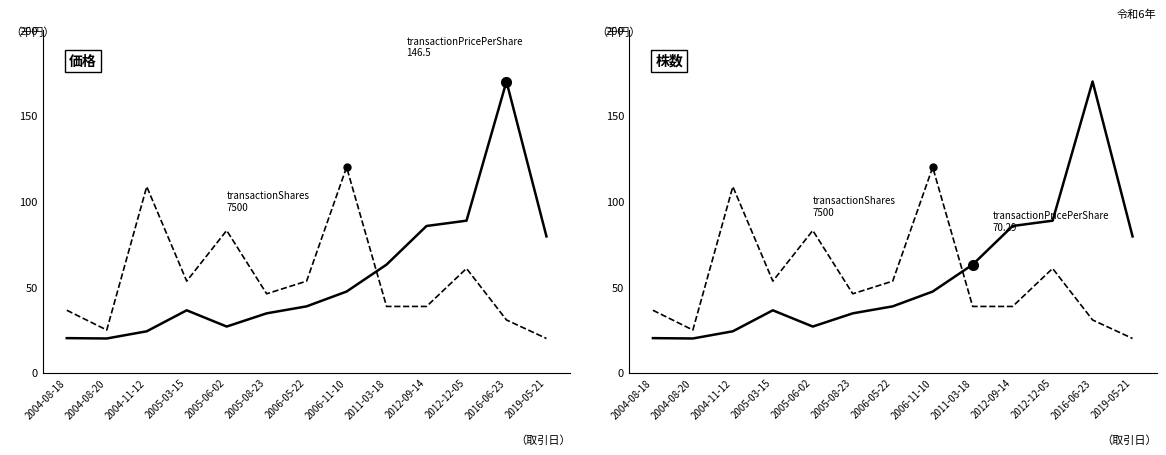

Which series has the largest total across all categories?

transactionPricePerShare